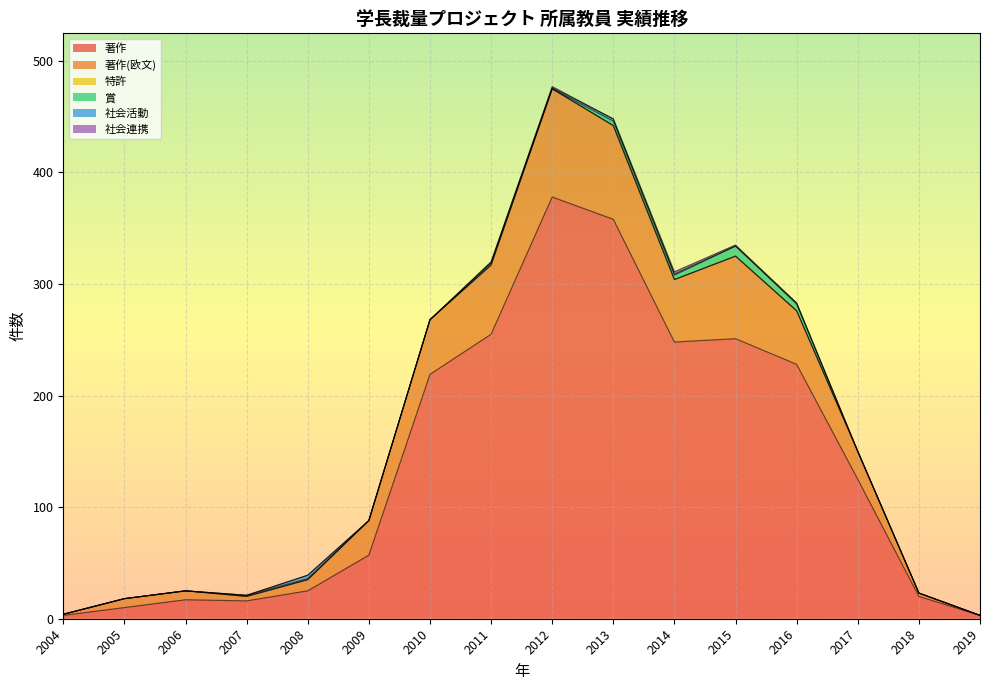

Reading left to right, what are all the values shown in this chart?

著作: 2004=3	2005=10	2006=17	2007=16	2008=25	2009=57	2010=219	2011=255	2012=378	2013=358	2014=248	2015=251	2016=228	2017=125	2018=20	2019=3
著作(欧文): 2004=1	2005=8	2006=8	2007=4	2008=10	2009=31	2010=49	2011=62	2012=97	2013=84	2014=56	2015=74	2016=48	2017=25	2018=3	2019=0
特許: 2004=0	2005=0	2006=0	2007=0	2008=0	2009=0	2010=0	2011=0	2012=0	2013=0	2014=0	2015=0	2016=0	2017=0	2018=0	2019=0
賞: 2004=0	2005=0	2006=0	2007=1	2008=1	2009=0	2010=0	2011=2	2012=0	2013=4	2014=4	2015=9	2016=6	2017=0	2018=0	2019=0
社会活動: 2004=0	2005=0	2006=0	2007=0	2008=3	2009=0	2010=0	2011=0	2012=1	2013=2	2014=1	2015=0	2016=1	2017=0	2018=0	2019=0
社会連携: 2004=0	2005=0	2006=0	2007=0	2008=0	2009=0	2010=0	2011=1	2012=1	2013=0	2014=2	2015=1	2016=0	2017=0	2018=0	2019=0